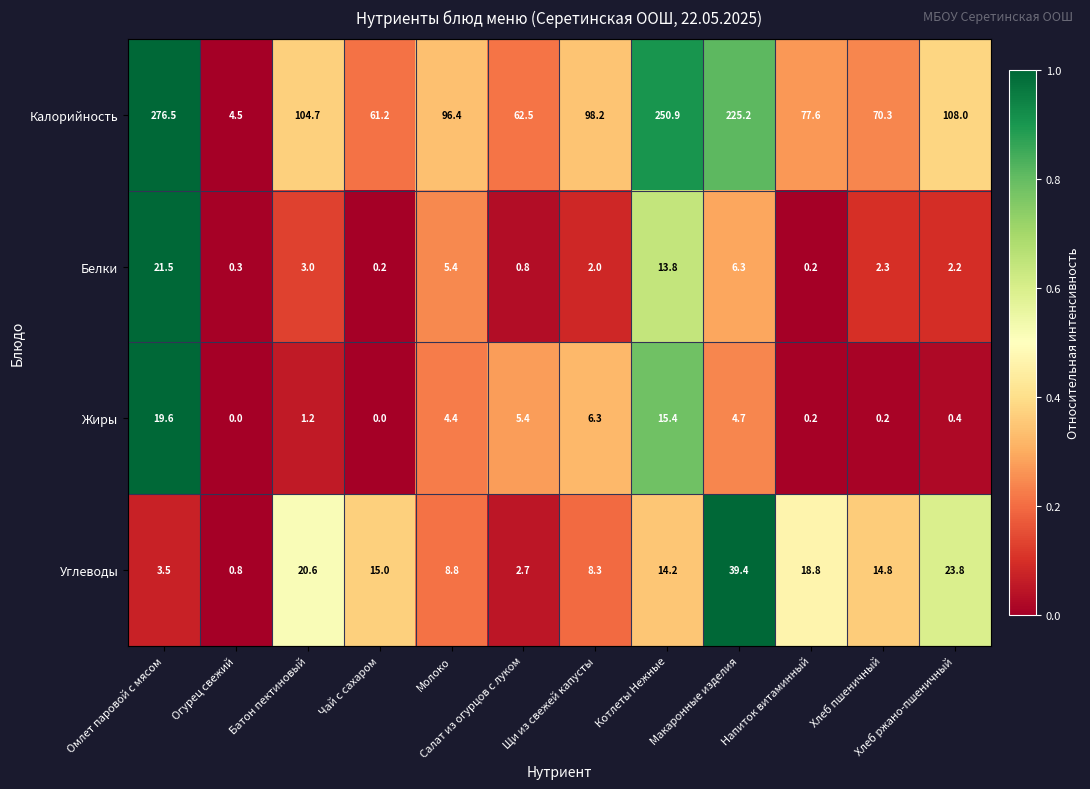

At which label is Калорийность closest to 140?

Хлеб ржано-пшеничный